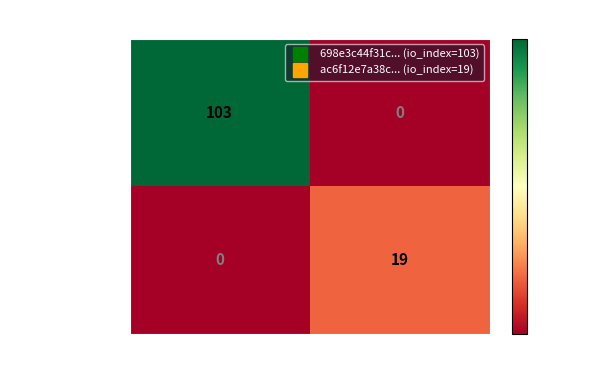

Is the value of 698e3c44f31c... at -1 greater than the value of ac6f12e7a38c... at 1?

Yes